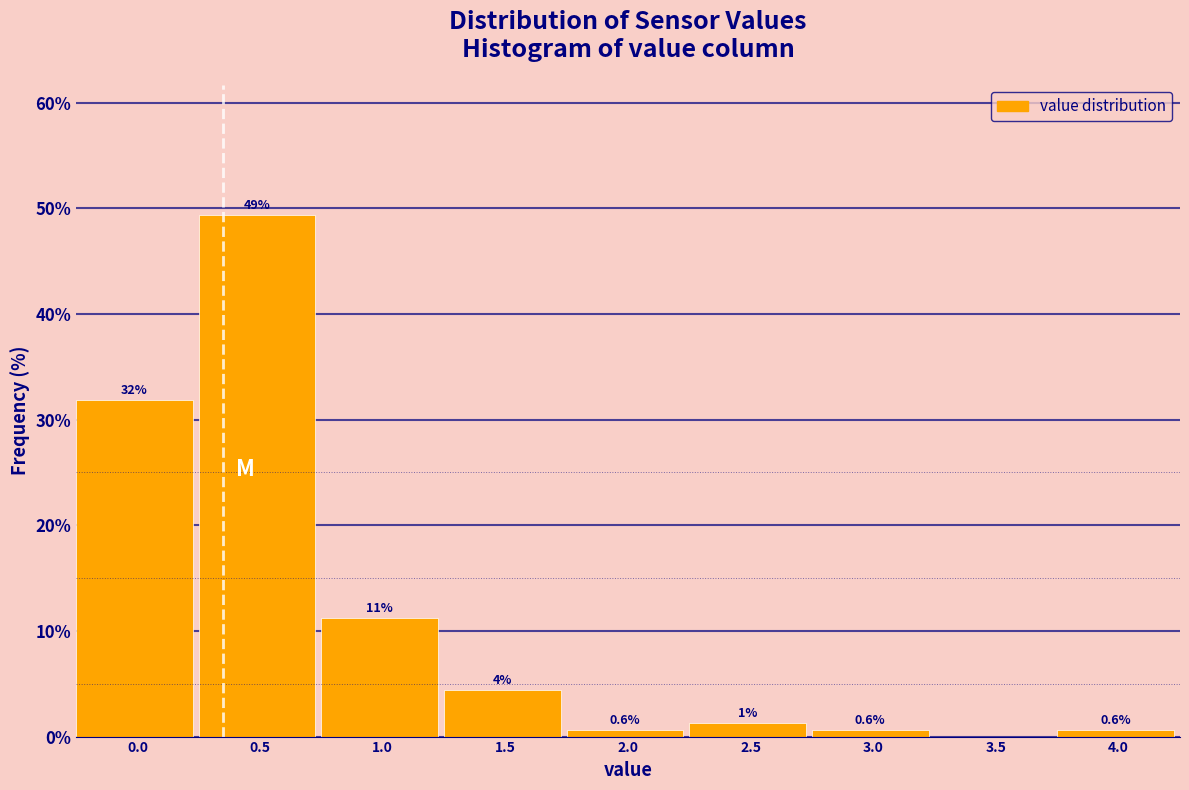

Which category has the highest value across all series?

0.5